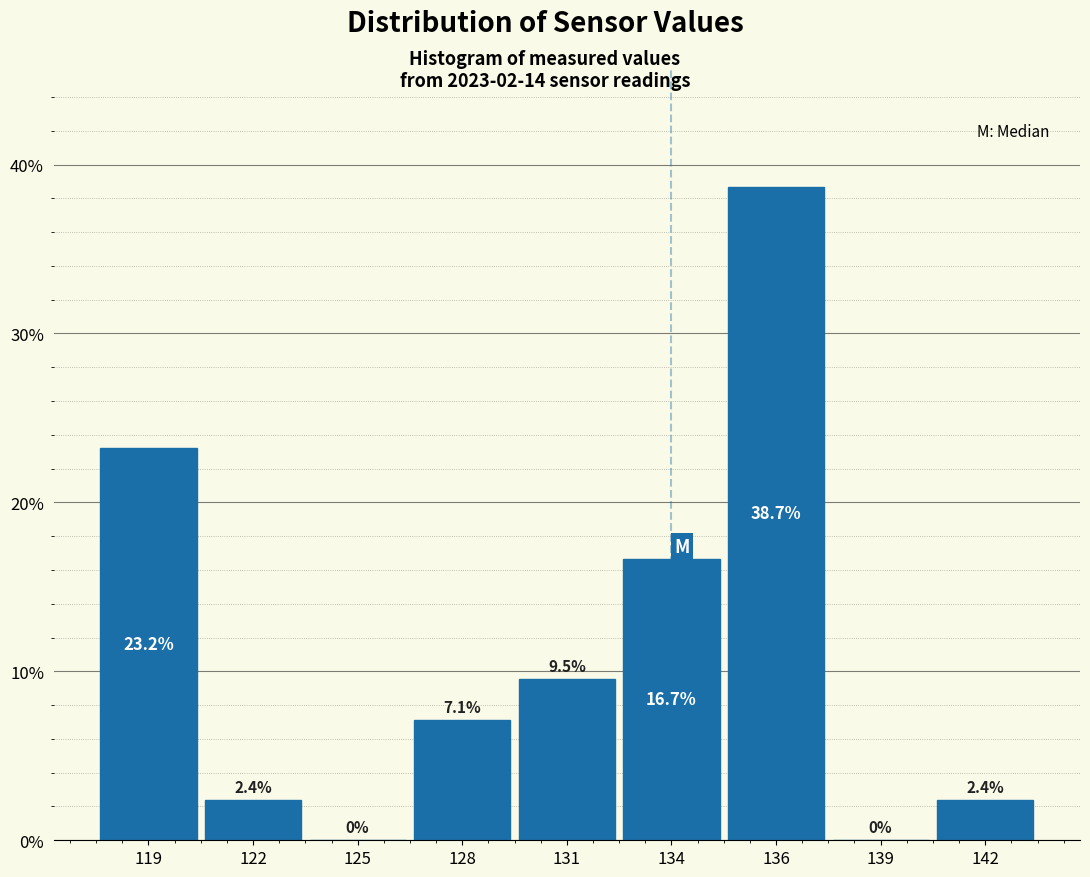

Reading left to right, list all the values displayed in this chart.

119=23.2	122=2.4	125=0.0	128=7.1	131=9.5	134=16.7	136=38.7	139=0.0	142=2.4